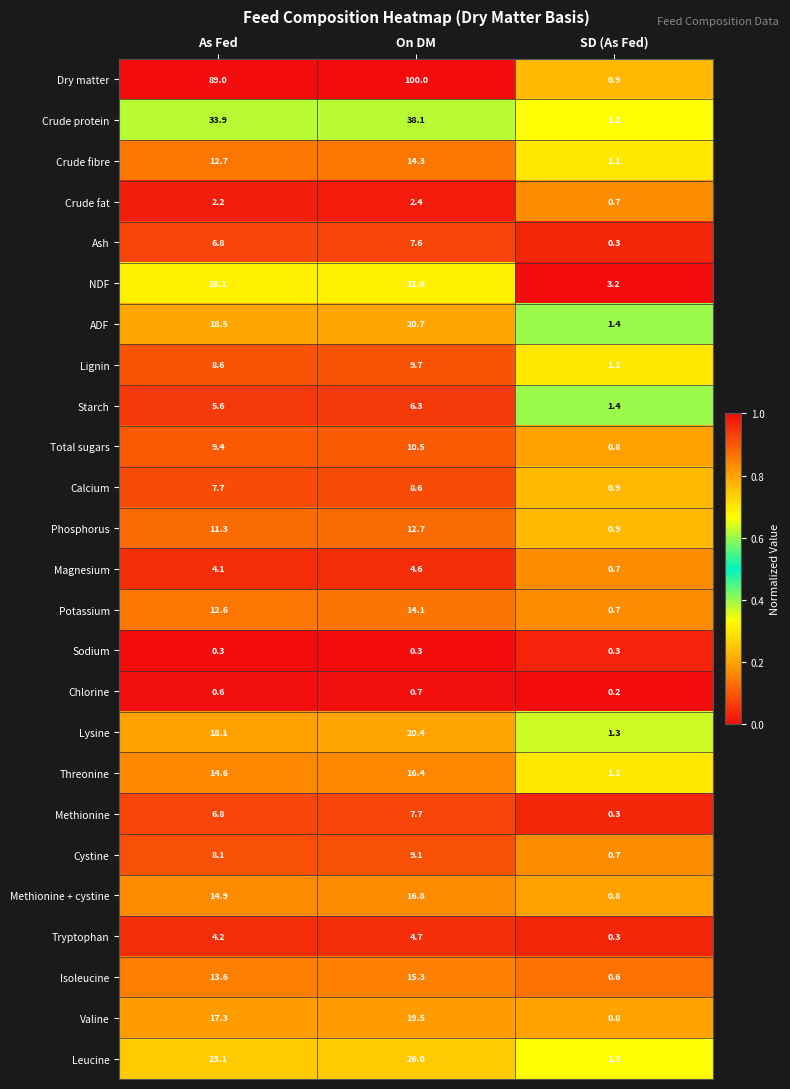

What is the approximate value of Total sugars at As Fed?

9.4